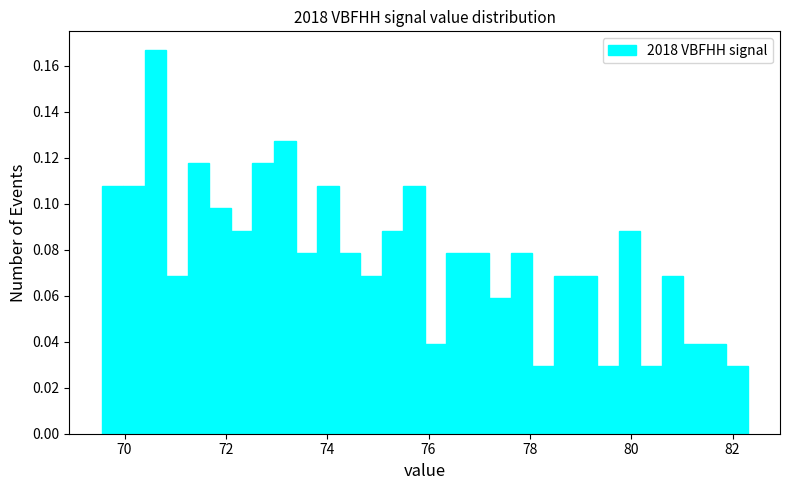

Read against the x-axis, roughly where is the centre of the tallest bar?

70.6